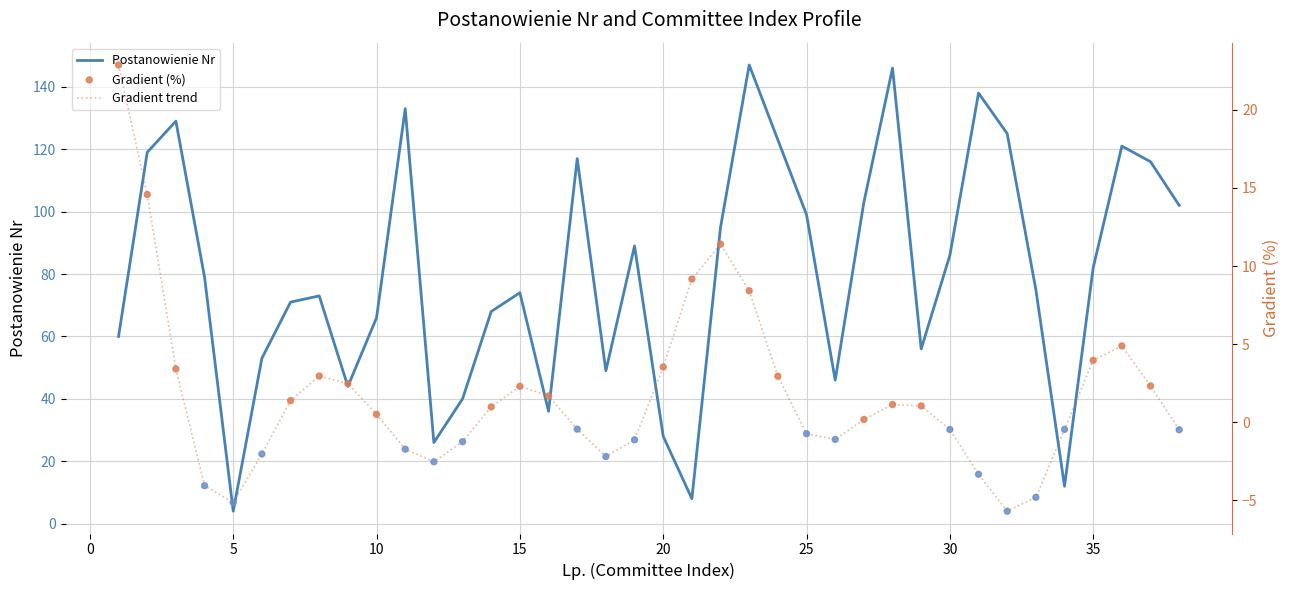

At how many categories does at least one series exceed 47?

29